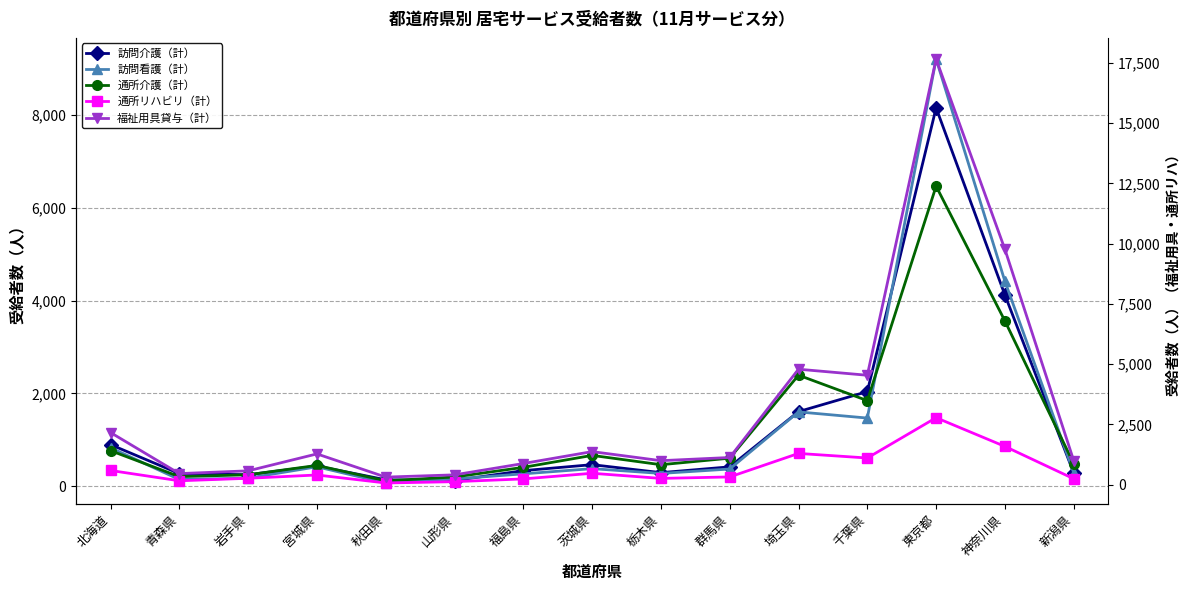

Which has a higher value, 青森県 or 茨城県?

茨城県